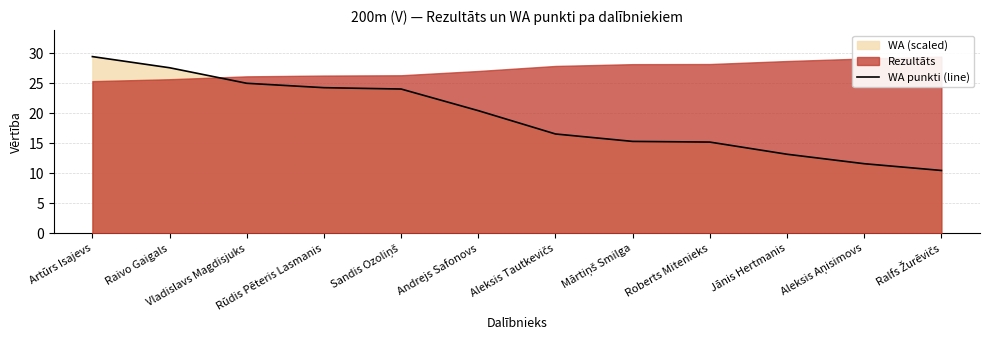

Rank the categories by value from lowest to highest.

Ralfs Žurēvičs, Aleksis Aņisimovs, Jānis Hertmanis, Roberts Mitenieks, Mārtiņš Smilga, Aleksis Tautkevičs, Andrejs Safonovs, Sandis Ozoliņš, Rūdis Pēteris Lasmanis, Vladislavs Magdisjuks, Raivo Gaigals, Artūrs Isajevs